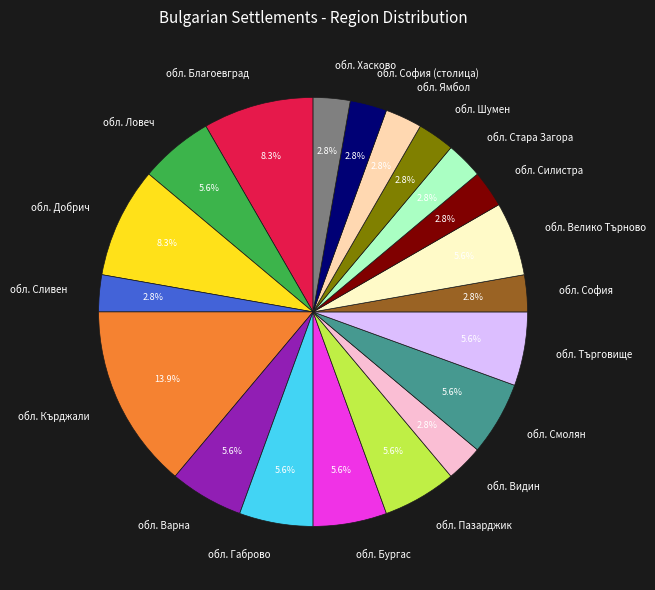

Is there a majority slice in this chart?

No